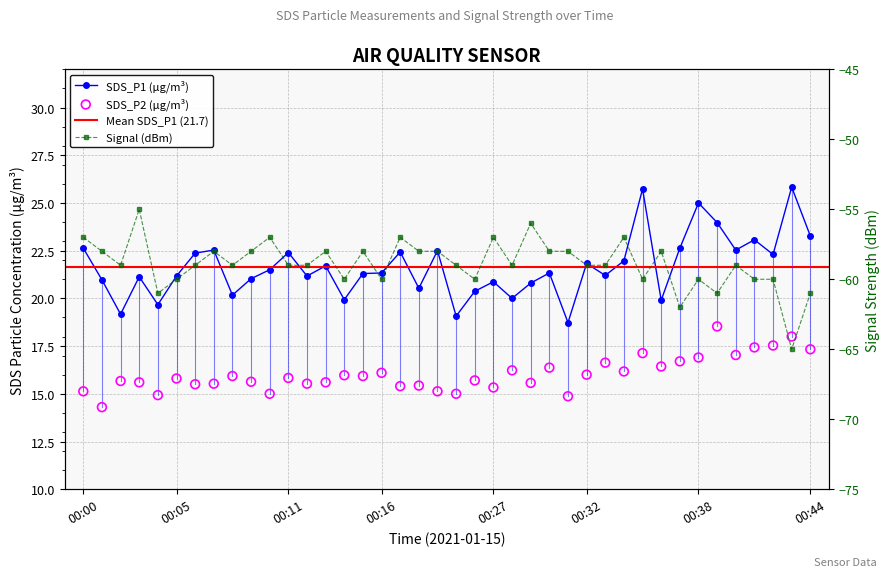

Is the value of Signal at 00:35 greater than the value of SDS_P2 at 00:33?

No